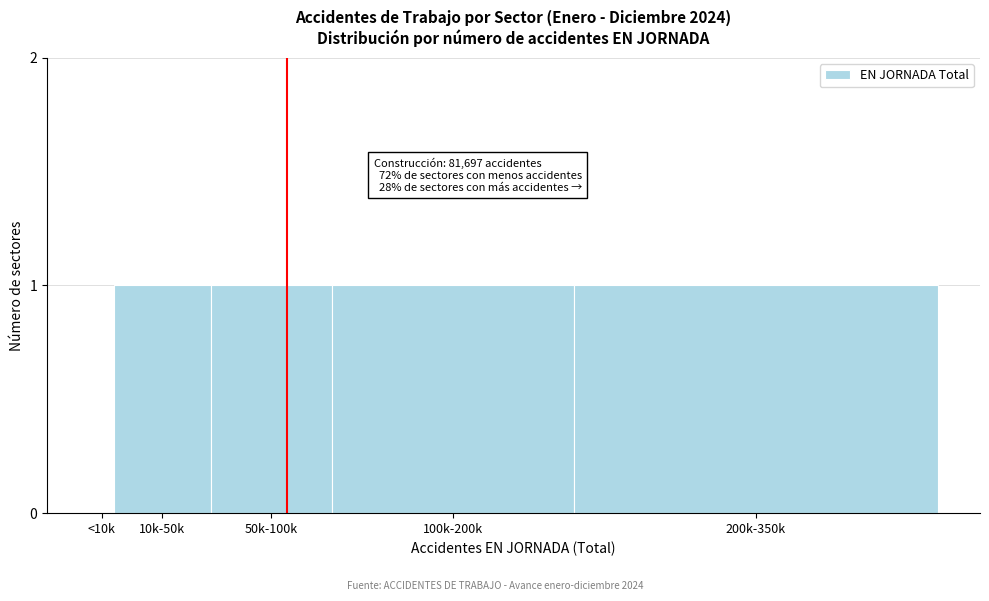

Reading left to right, transcribe all the data shown in this chart.

<10k=0	10k-50k=1	50k-100k=1	100k-200k=1	200k-350k=1